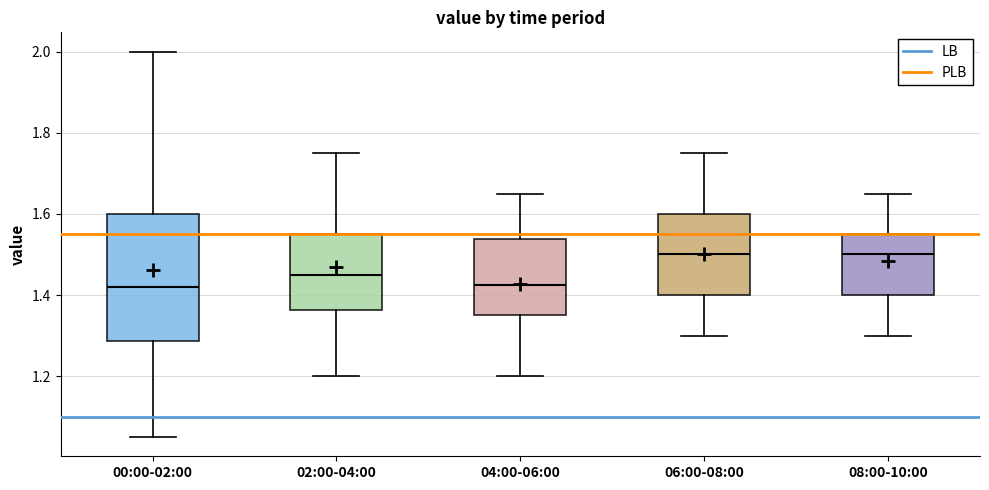

Where does the upper whisker of the box for 08:00-10:00 end on the y-axis? The values are not printed on the chart, so give them approximately, as read against the axis.

1.66